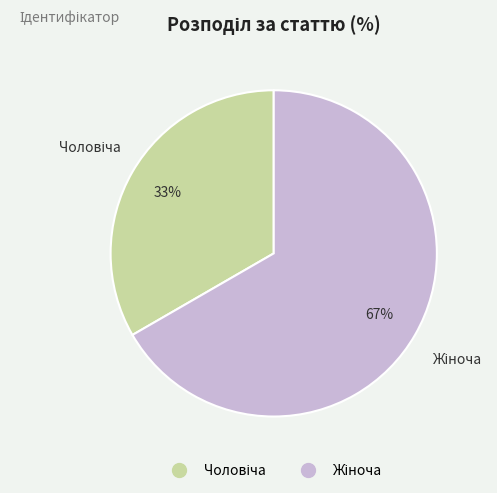

To the nearest percent, what is the average slice percentage?

50%